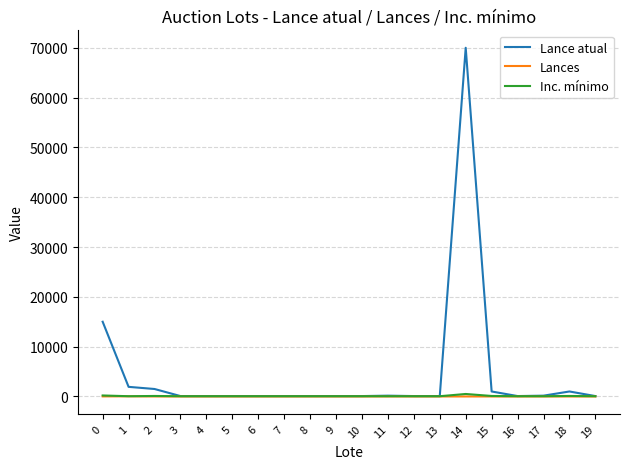

Which series has the largest total across all categories?

Lance atual